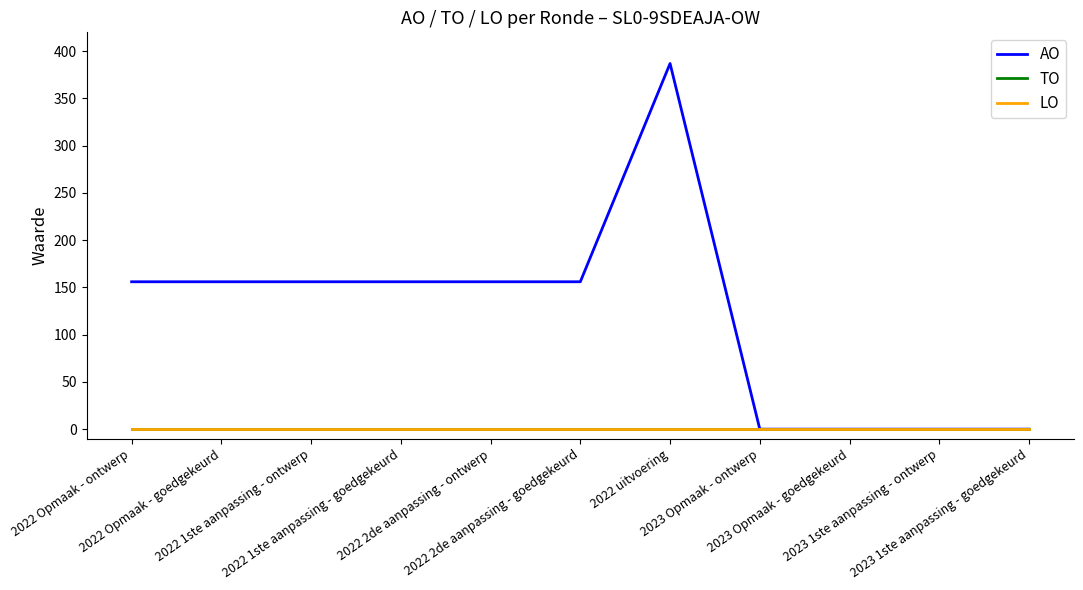

At which category is the sum across all series the highest?

2022 uitvoering